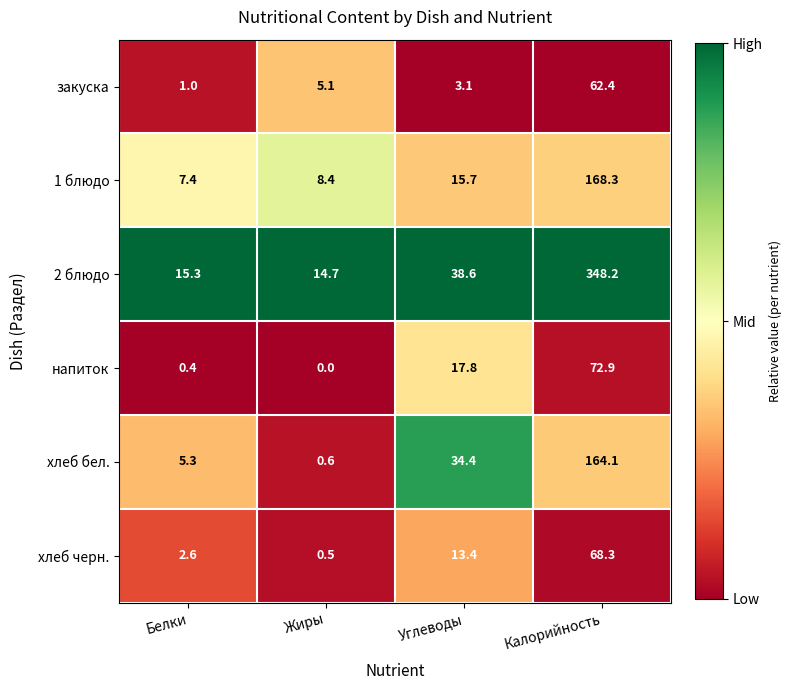

The value of хлеб черн. at Калорийность is 33.9. True or false?

False